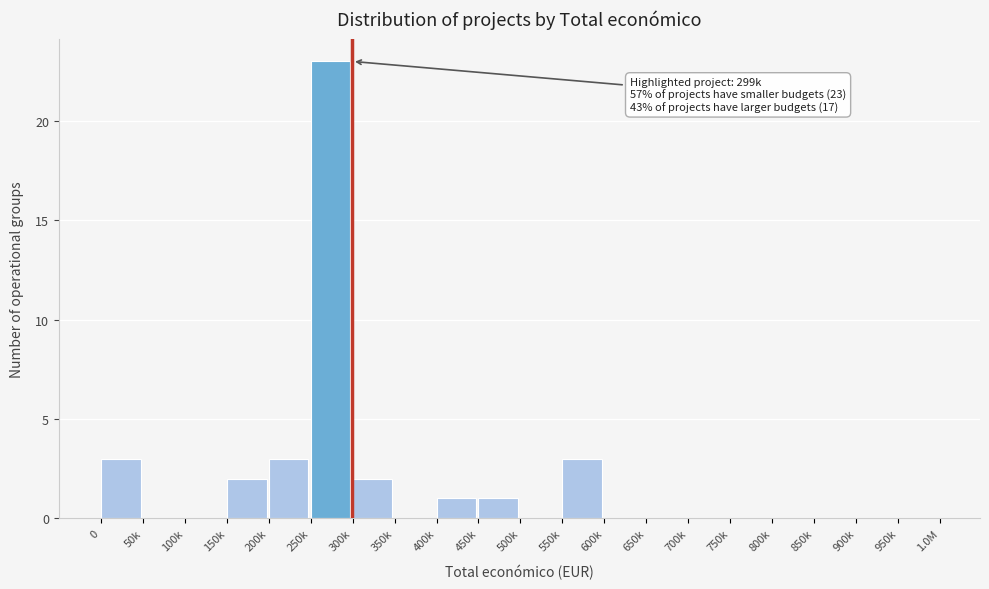

Reading left to right, extract all data points from this chart.

0=3	50k=0	100k=0	150k=2	200k=3	250k=23	300k=2	350k=0	400k=1	450k=1	500k=0	550k=3	600k=0	650k=0	700k=0	750k=0	800k=0	850k=0	900k=0	950k=0